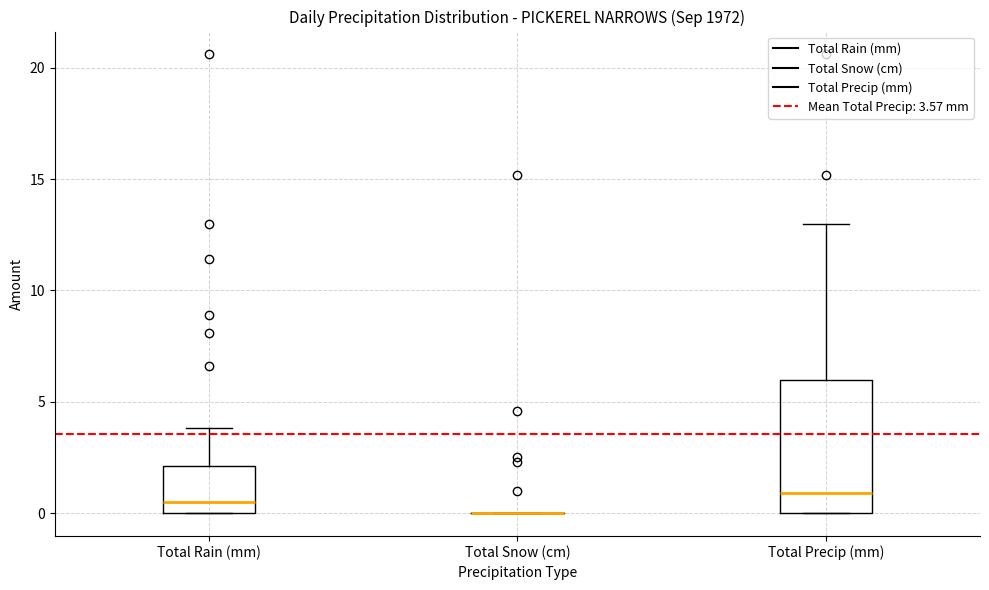

Reading left to right, transcribe this box plot: for each box, give where its median line is, the range the box spans, and where its two whiskers end, as read against the y-axis. The values are not printed on the chart, so give them approximately, as read against the axis.

Total Rain (mm): median 0.5, box 0.0 to 2.0, whiskers 0.0 to 4.0
Total Snow (cm): box collapsed to a line at 0.0, whiskers 0.0 to 0.0
Total Precip (mm): median 1.0, box 0.0 to 6.0, whiskers 0.0 to 13.0